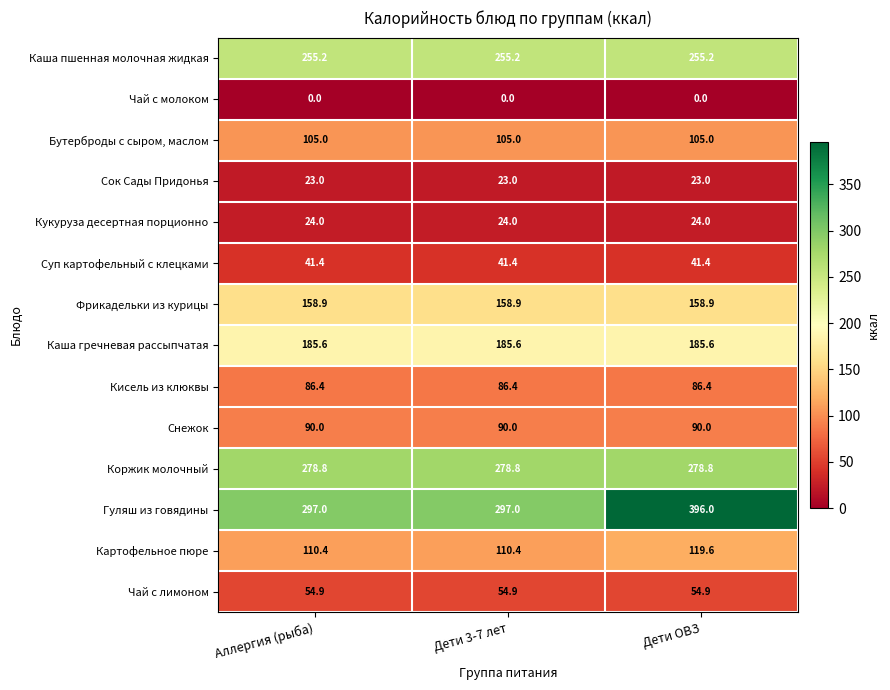

What value does the Фрикадельки из курицы series have at Дети ОВЗ?

158.9